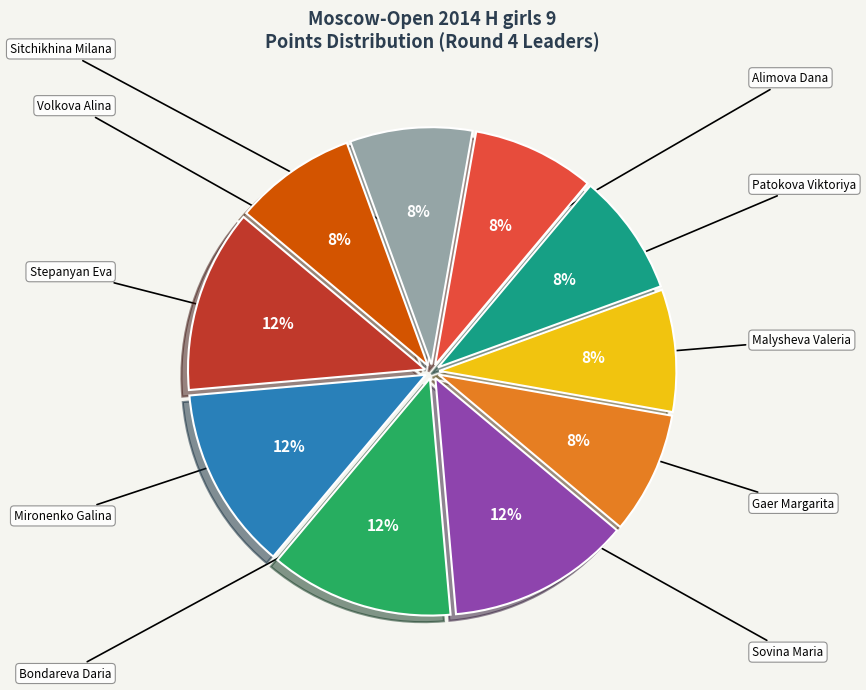

How many slices are in this pie chart?

10